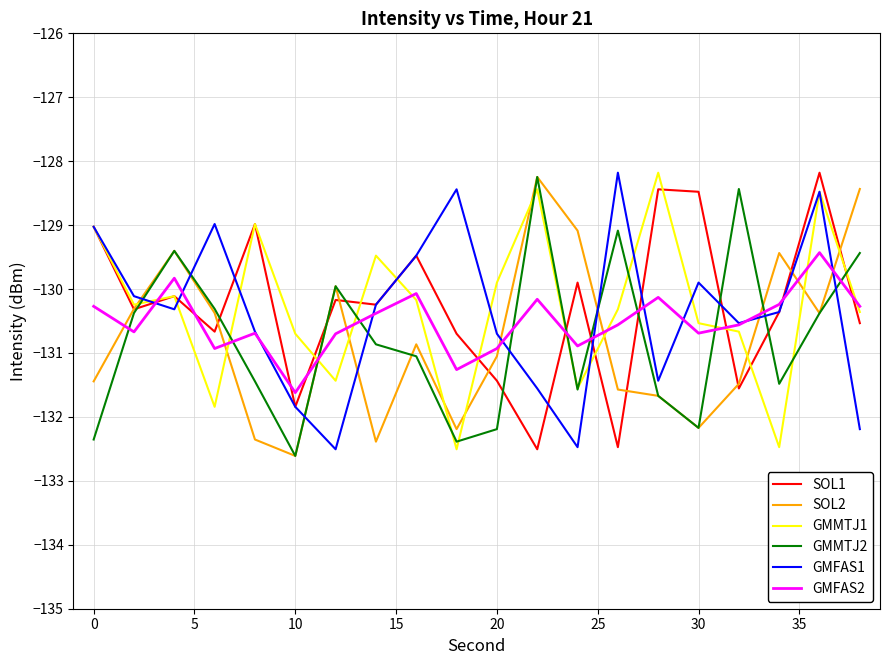

At how many categories does at least one series exceed -132?

20